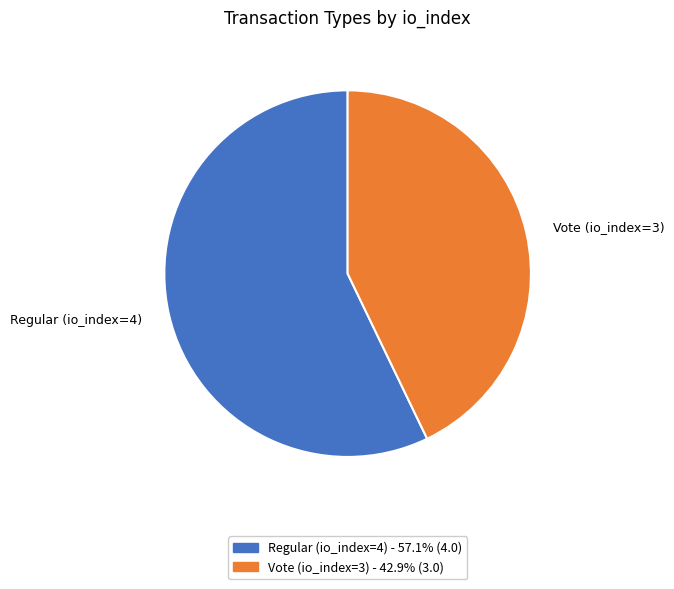

Is Regular (io_index=4) the majority of the pie?

Yes